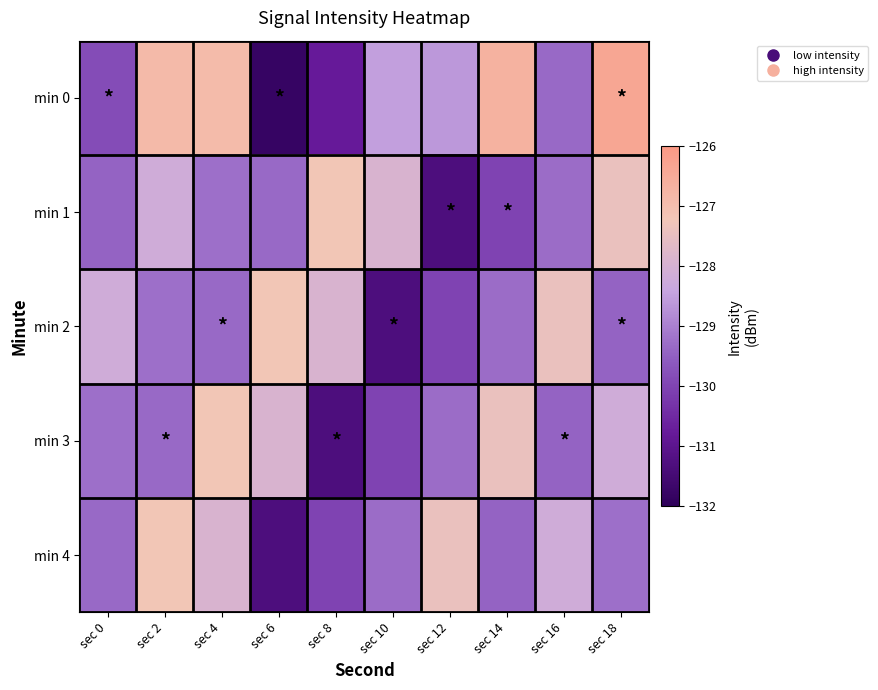

What is the smallest value displayed?

-131.8